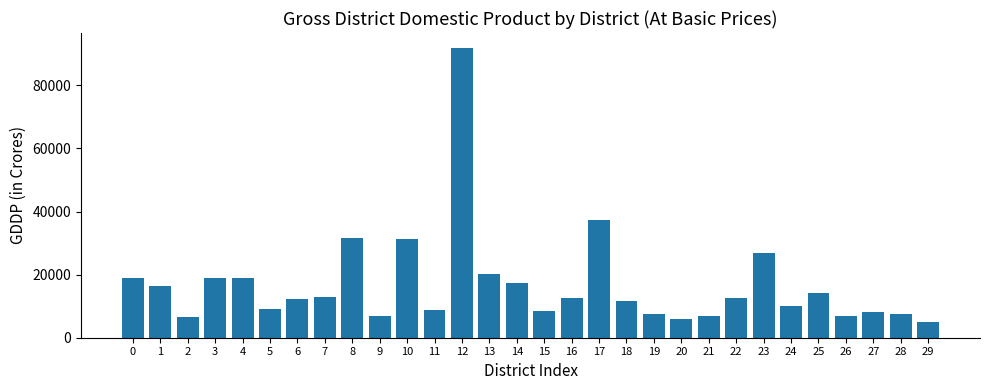

Which category has the highest value across all series?

12